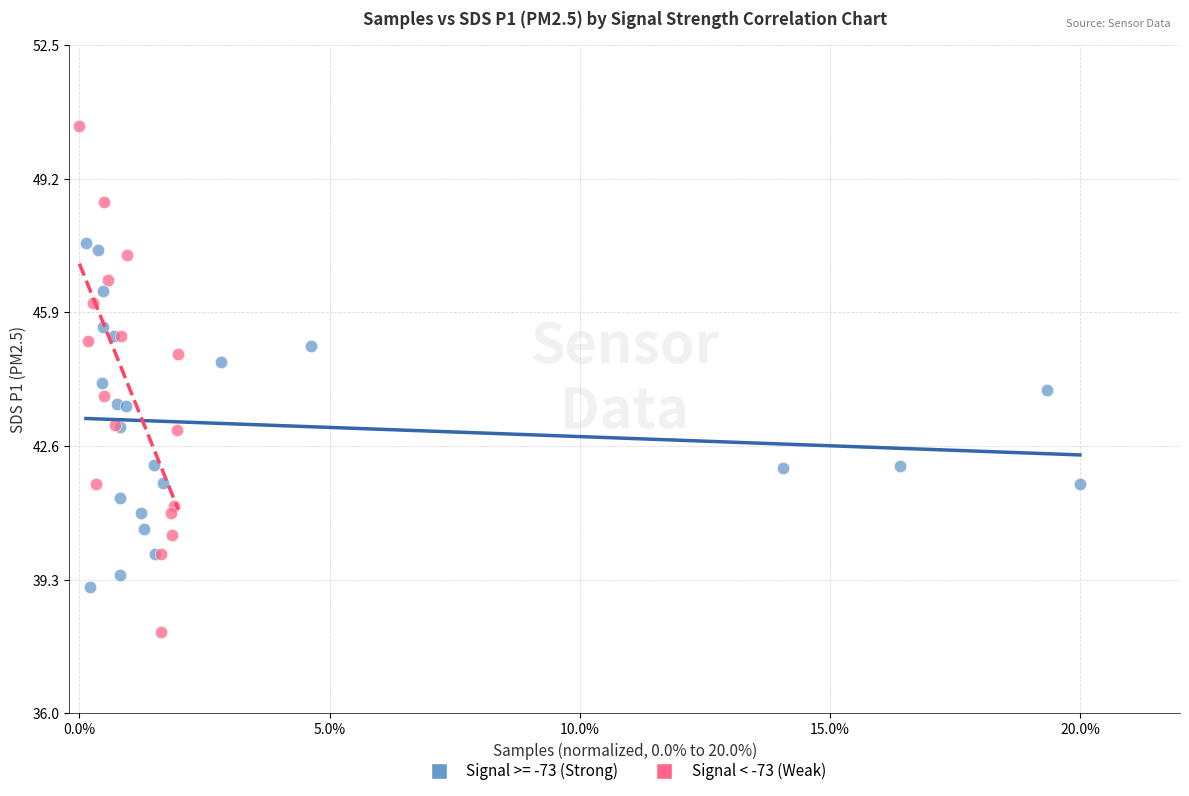

Which series has the widest spread of Y values?

Signal < -73 (Weak)